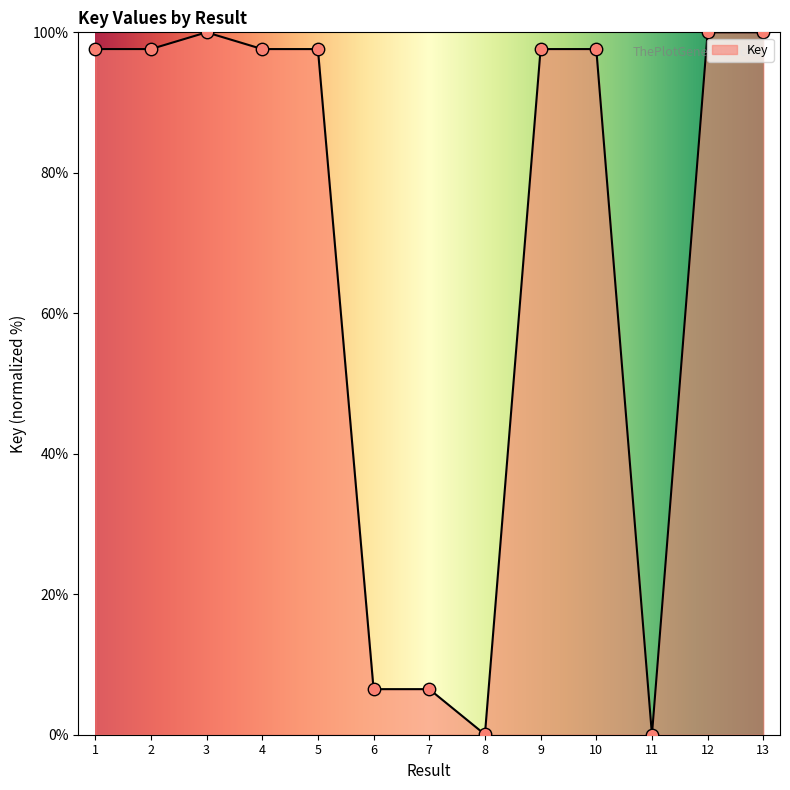

Approximately how many times larger is the value at 1 compared to 4?

1.0